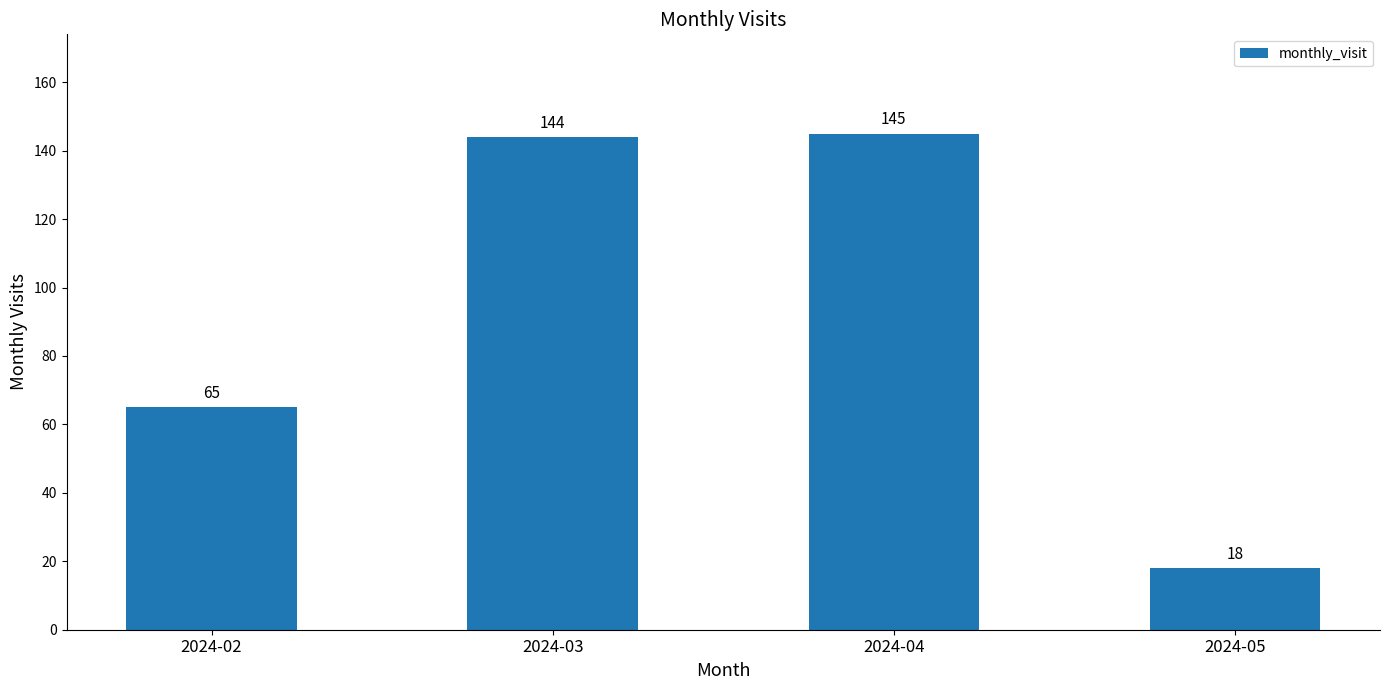

True or false: the data shows 145 at 2024-04.

True